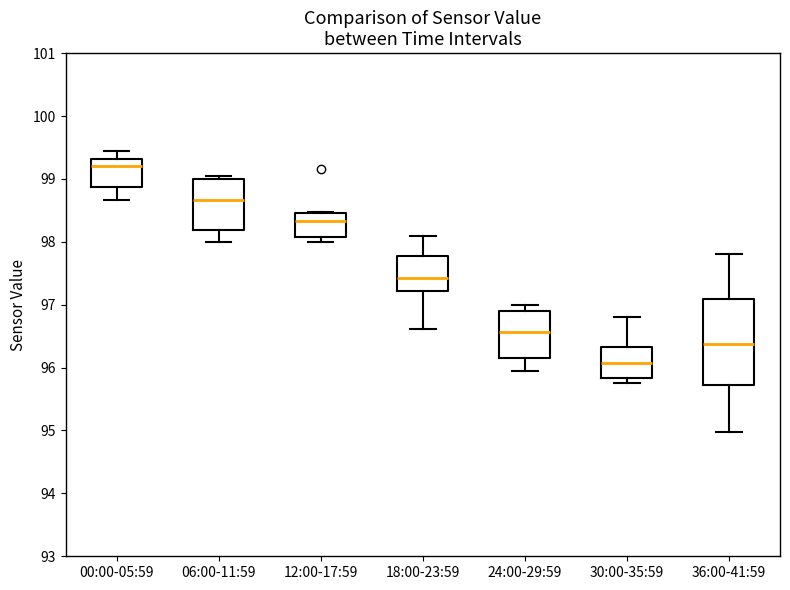

Comparing the boxes themselves (not the whiskers), which one is the tallest?

36:00-41:59